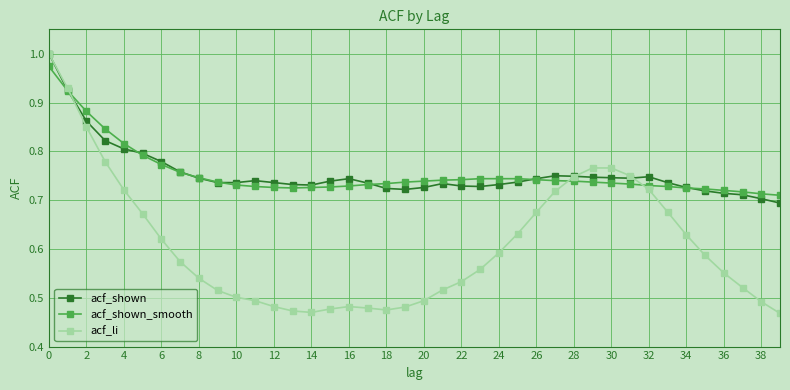

Which series has the largest range (max minus min)?

acf_li